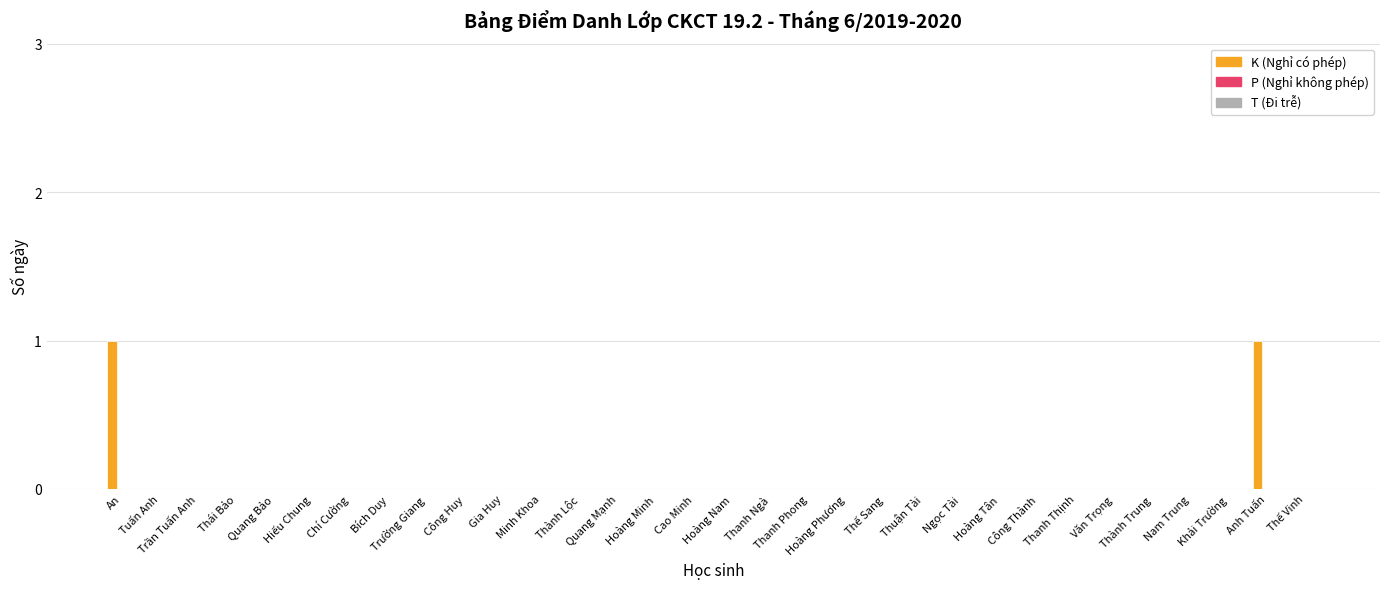

Count the number of categories in the chart.

32